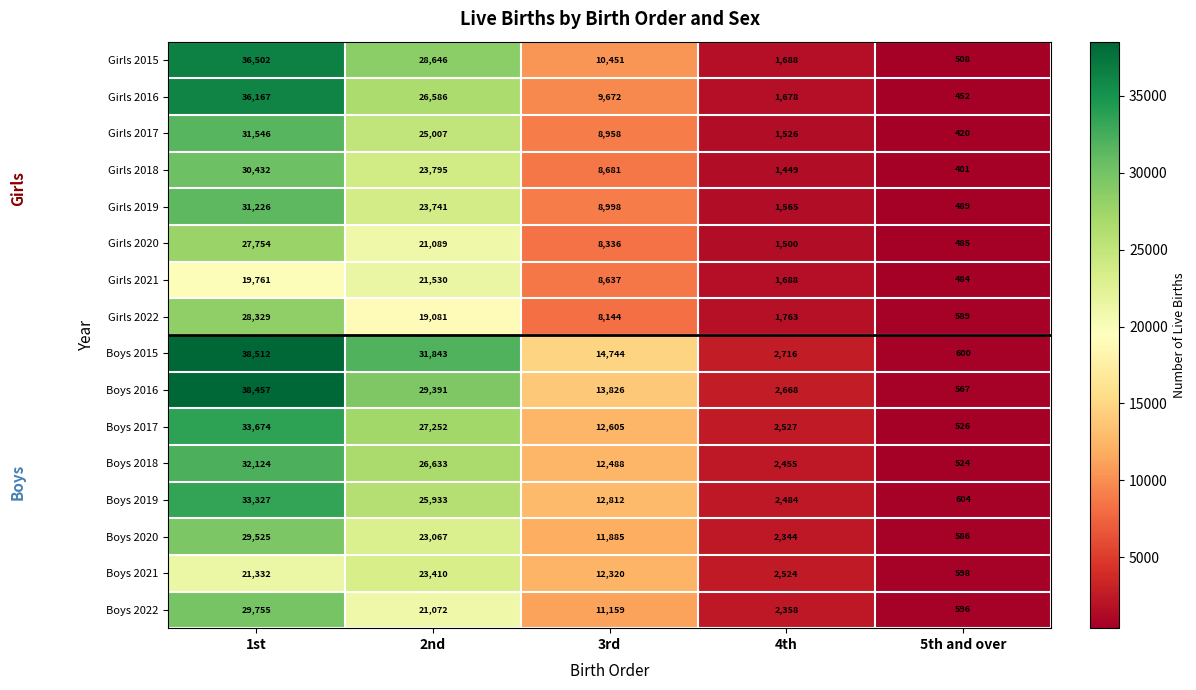

Rank the series at 1st from lowest to highest value.

Girls 2021, Boys 2021, Girls 2020, Girls 2022, Boys 2020, Boys 2022, Girls 2018, Girls 2019, Girls 2017, Boys 2018, Boys 2019, Boys 2017, Girls 2016, Girls 2015, Boys 2016, Boys 2015